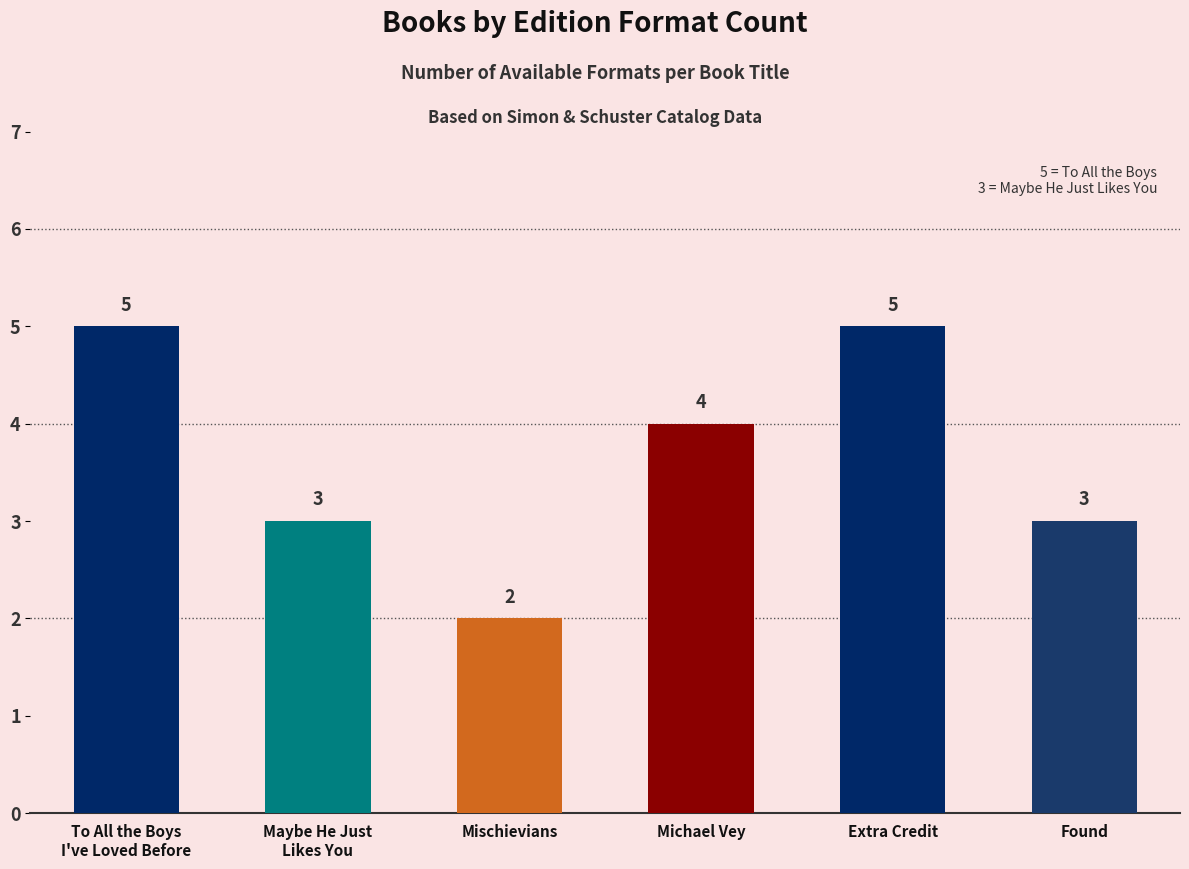

Reading left to right, list all the values displayed in this chart.

5	3	2	4	5	3